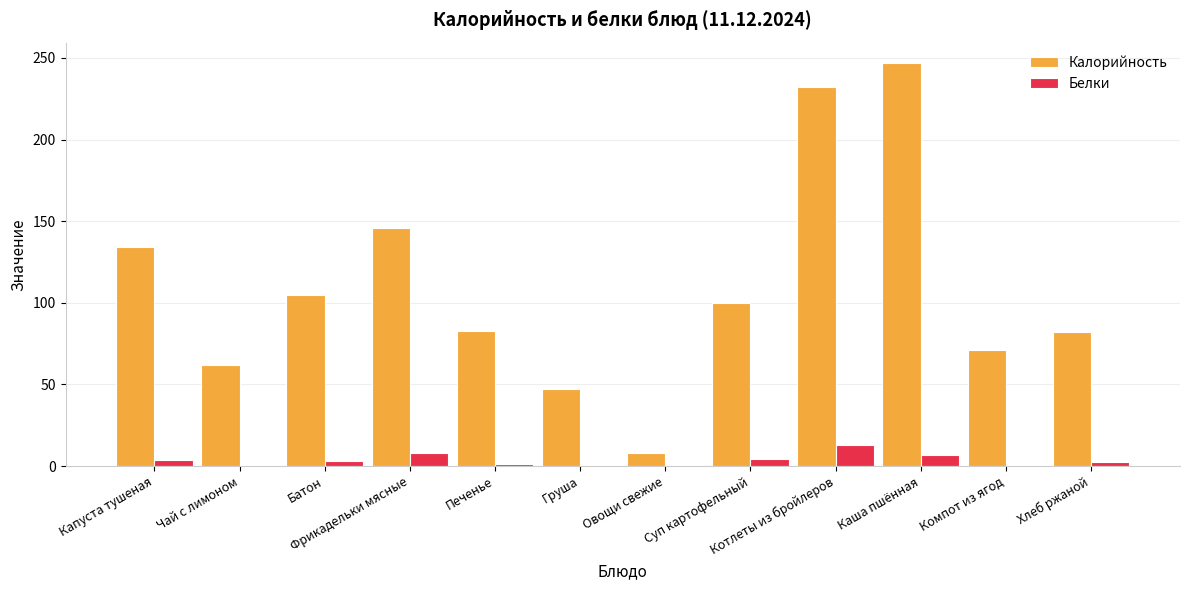

What is the sum of all Белки values?

44.2